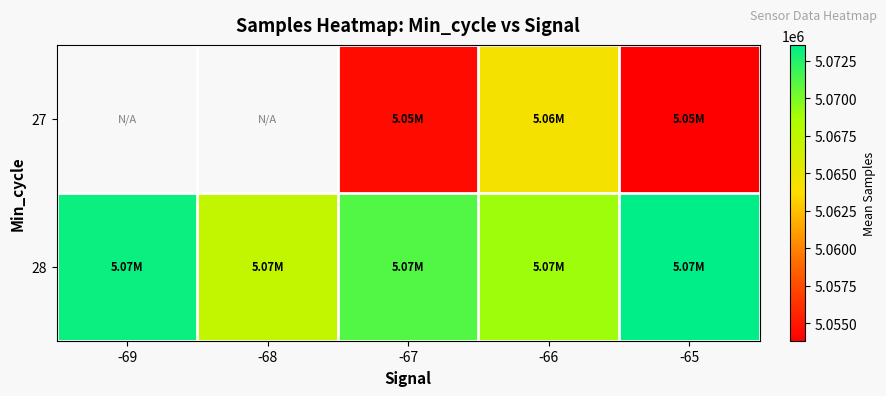

The value of 27 at -66 is 5064269.3. True or false?

True